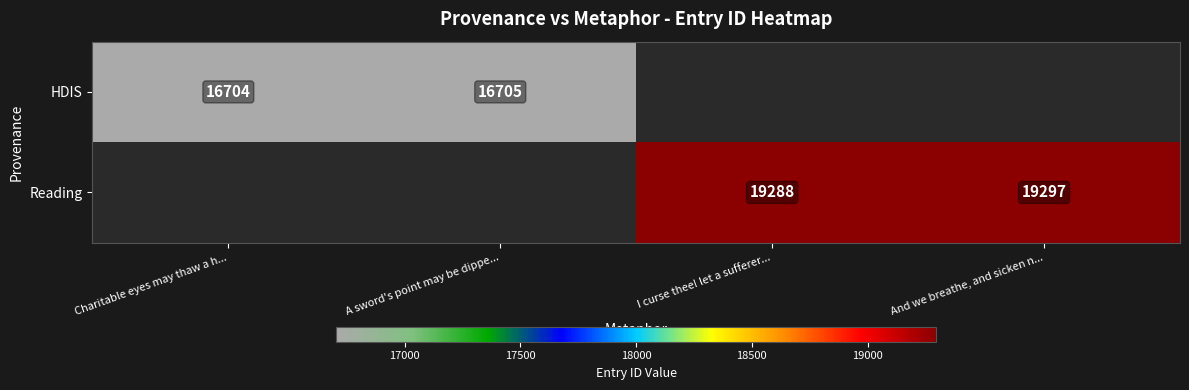

Is it true that Reading equals 32148 at I curse thee! let a sufferer...?

False